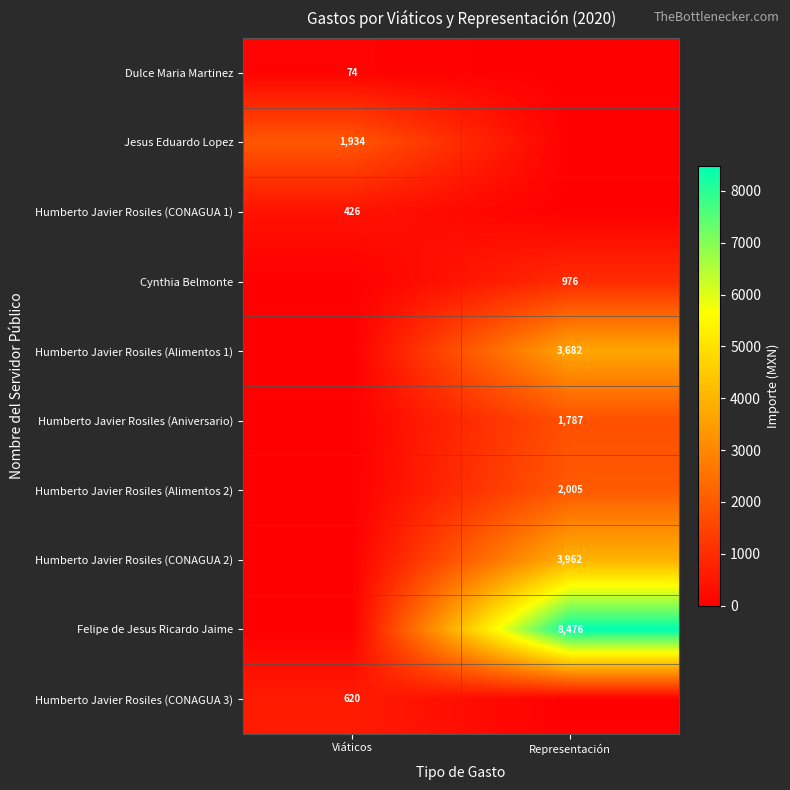

Is it true that Humberto Javier Rosiles (CONAGUA 2) equals 3962 at Representación?

True